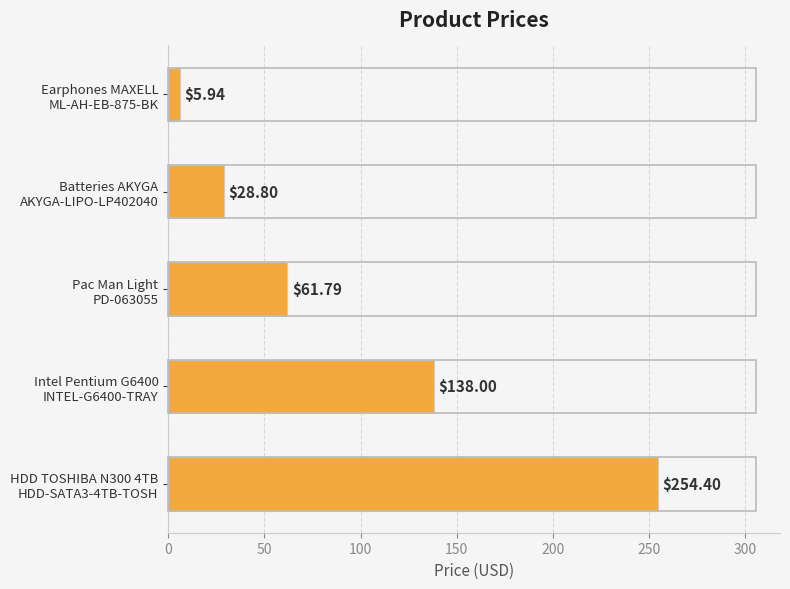

What is the difference between the second highest and second lowest values?

109.2